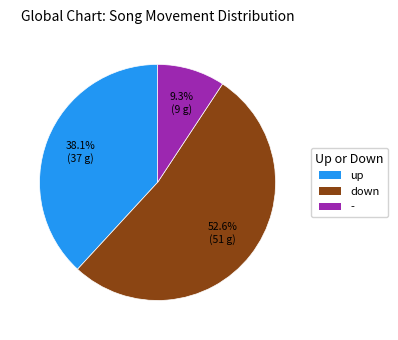

Is the sum of up and down greater than half?

Yes